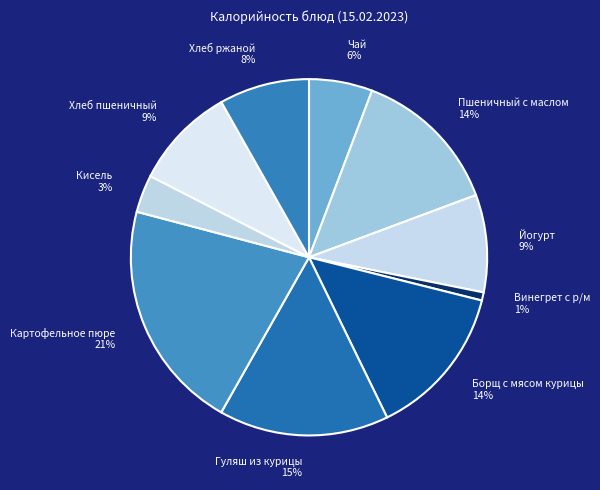

To the nearest percent, what is the combined percentage of Йогурт and Винегрет с р/м?

10%